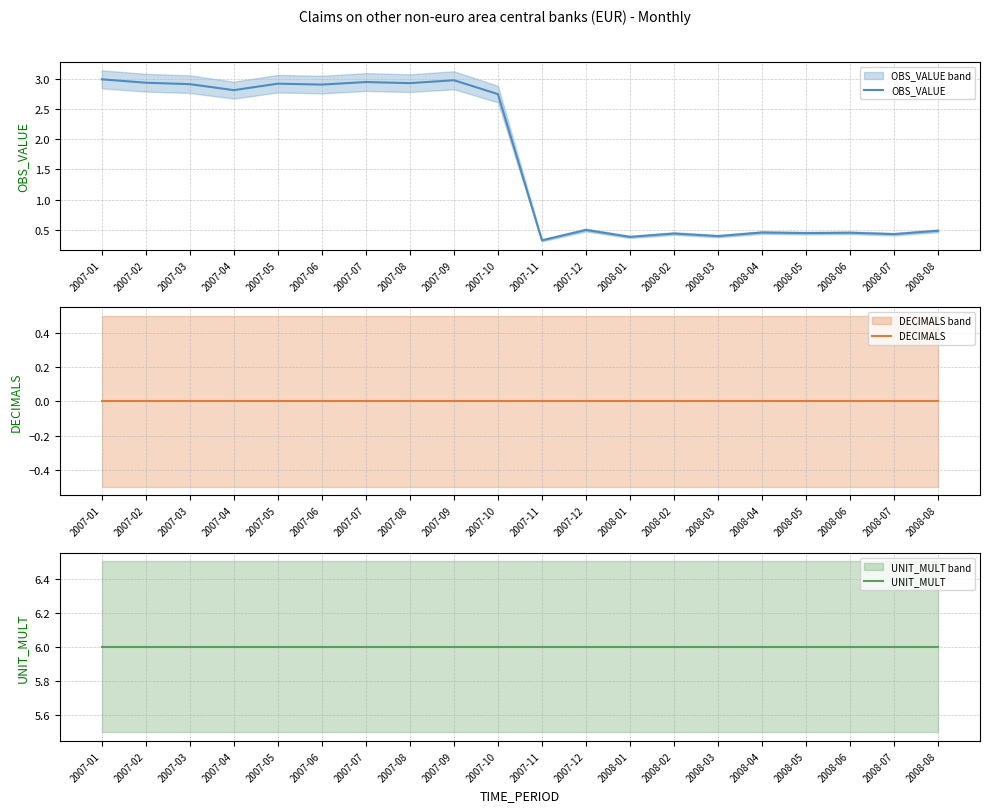

Which has a higher value, 2007-11 or 2008-06?

2008-06